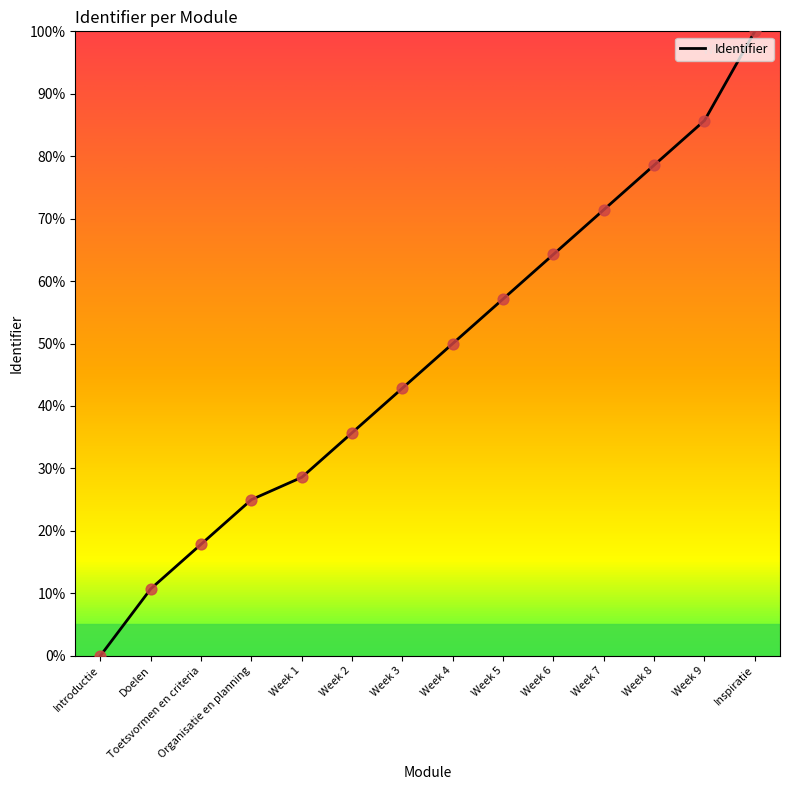

Between Week 7 and Week 8, which is larger?

Week 8